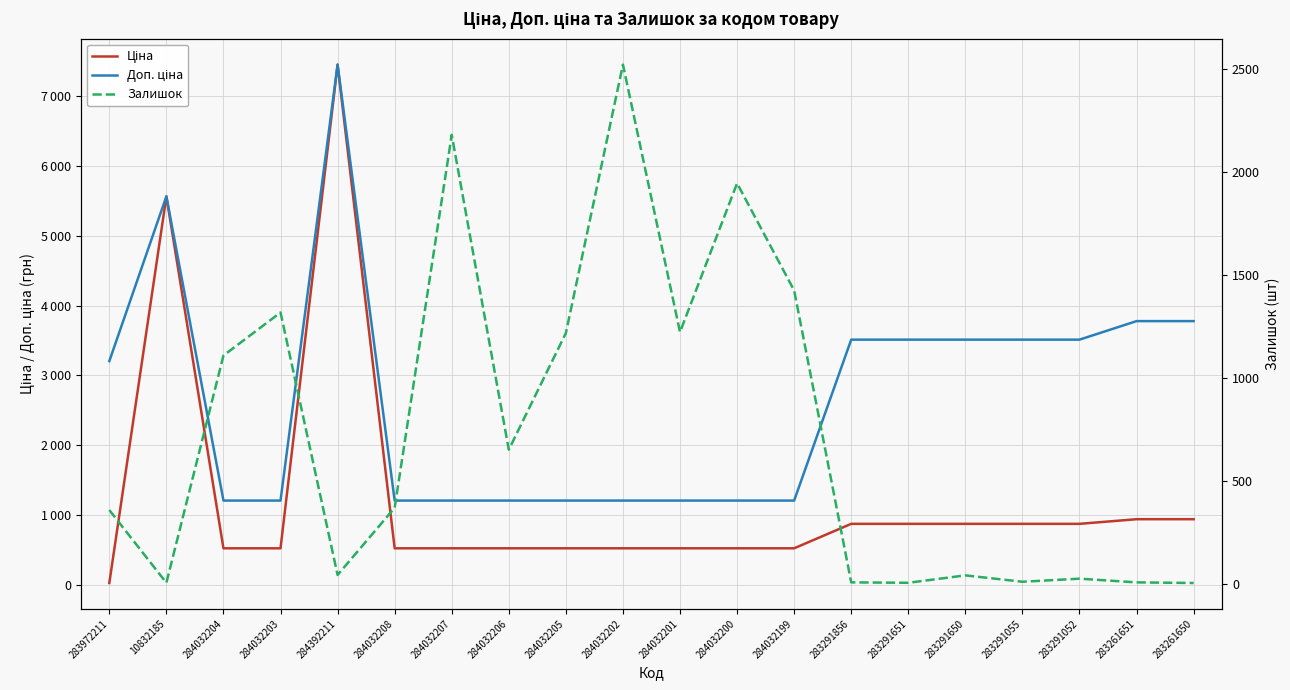

Between 10832185 and 283261651, which is larger?

10832185